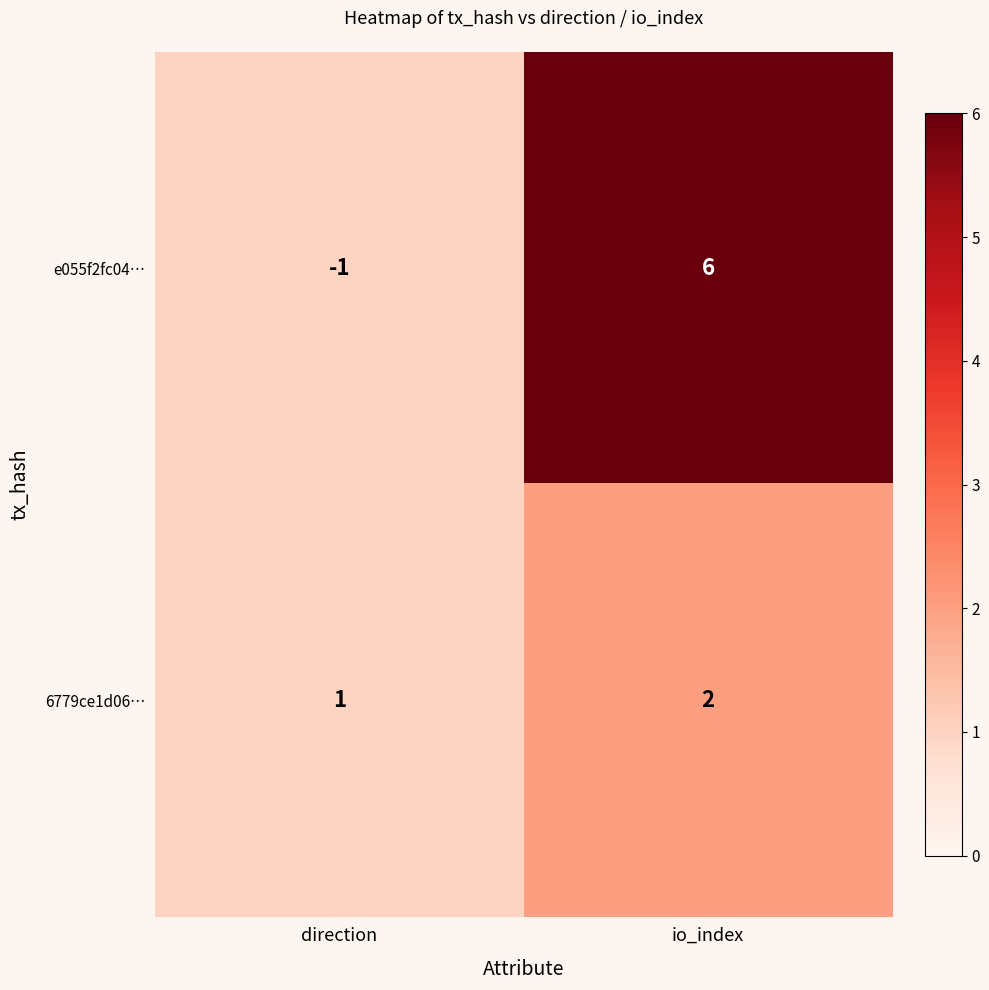

Which series has the largest total across all categories?

e055f2fc04…